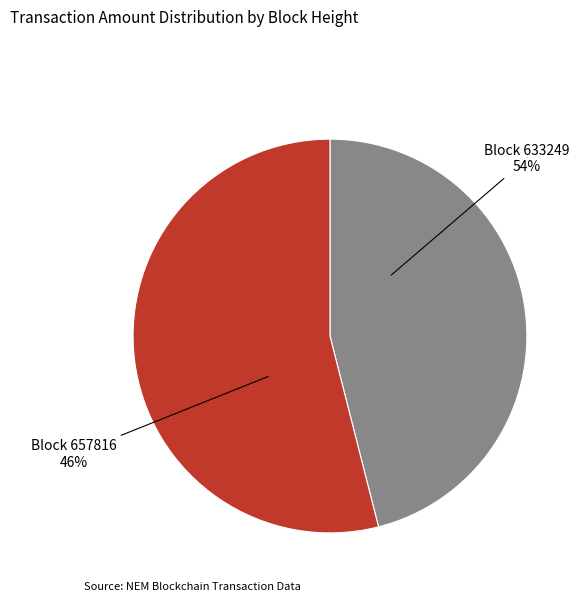

What portion of the pie excludes 633249?

46.0%